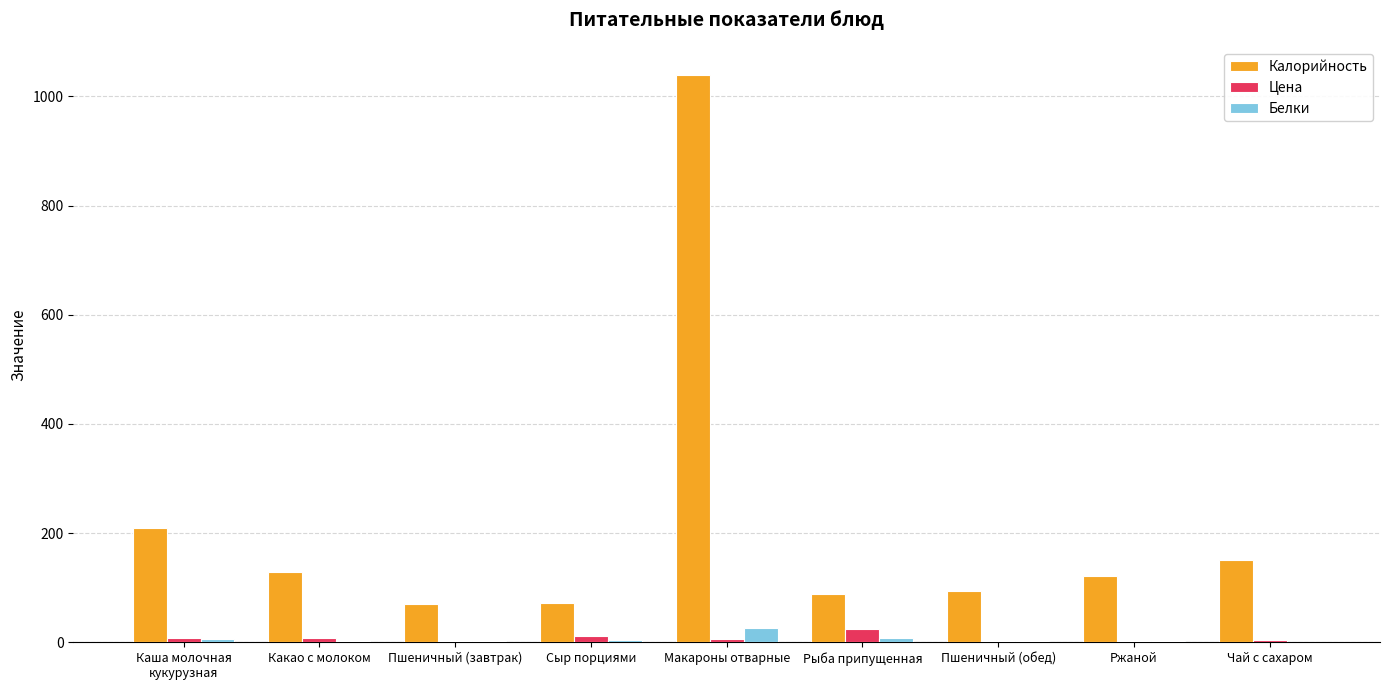

Are the bars grouped side by side (vs. stacked)?

Yes